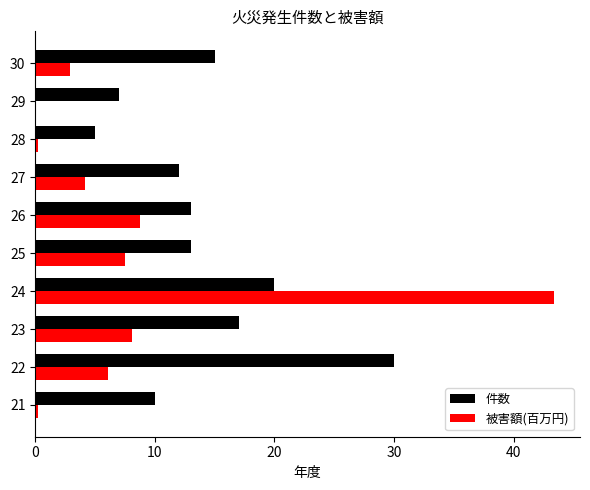

The value of 被害額(百万円) at 22 is 8.6. True or false?

False